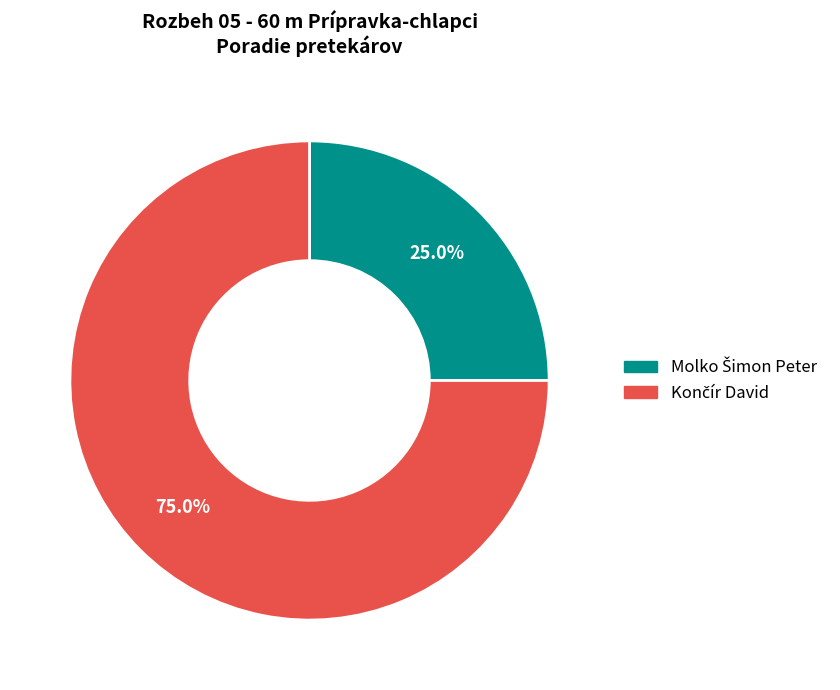

Is there any slice that represents more than half of the pie?

Yes